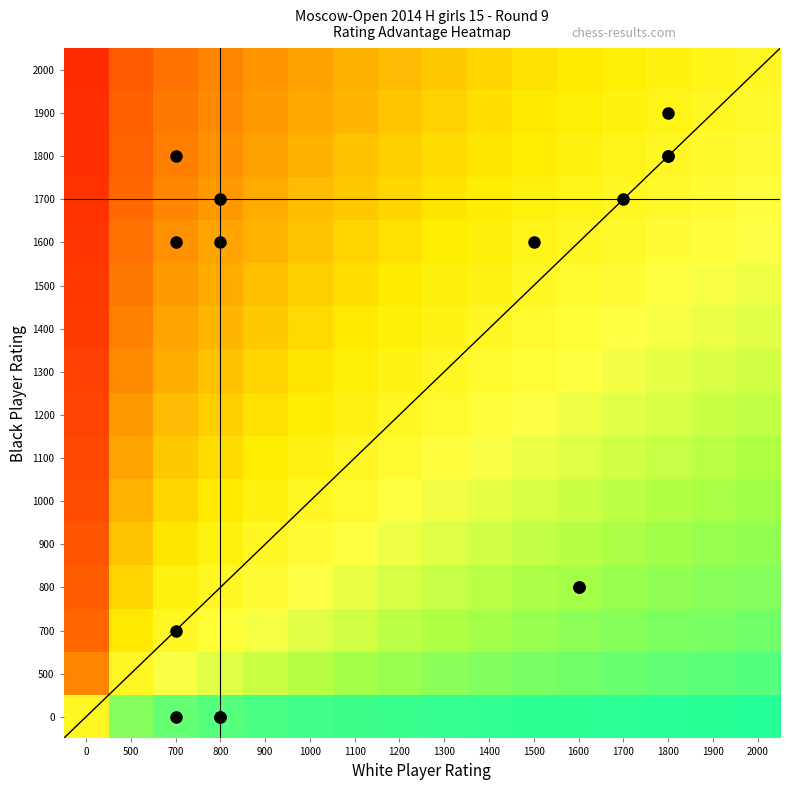

At which category is the sum across all series the highest?

2000